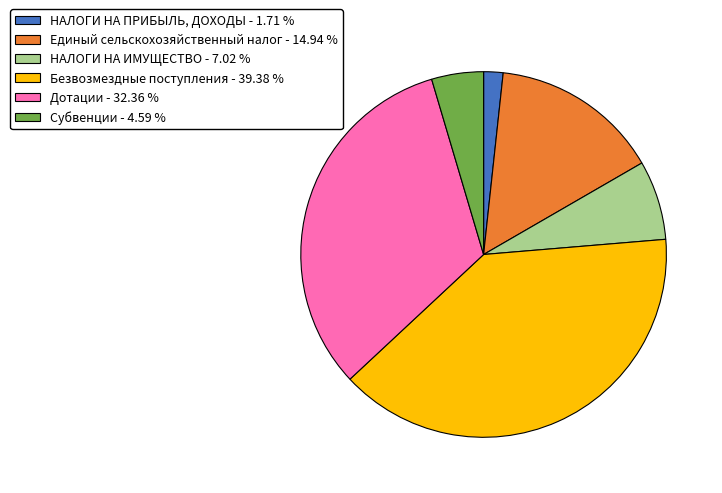

True or false: Безвозмездные поступления accounts for 26% of the total.

False